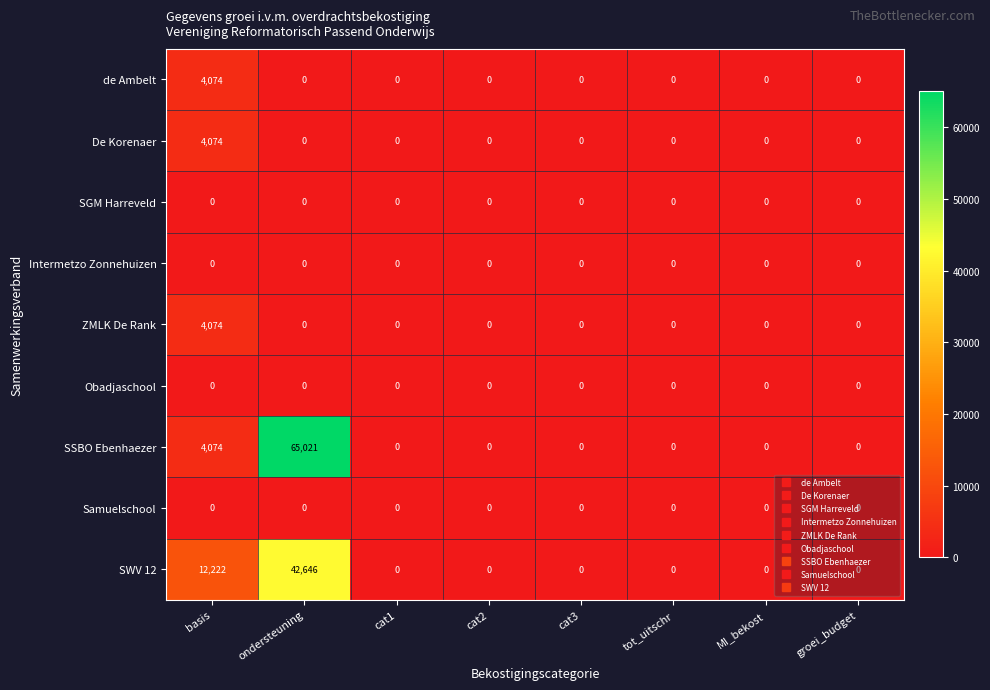

Which series has the largest total across all categories?

SSBO Ebenhaezer